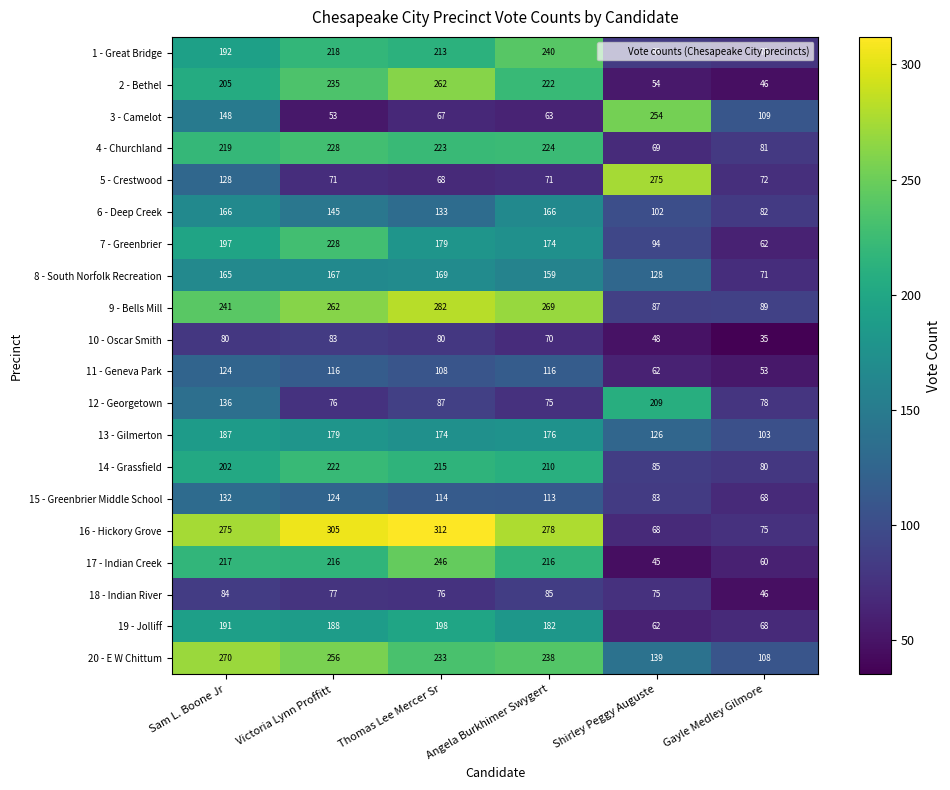

Count the 15 - Greenbrier Middle School values in the range 83 to 124.

4